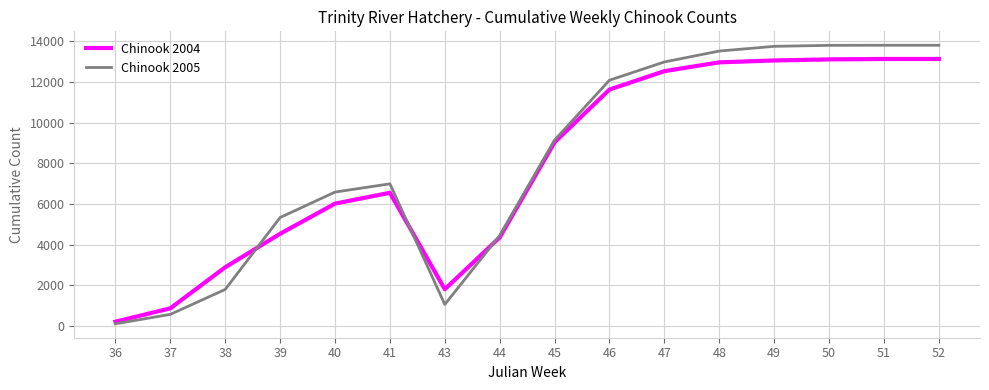

List the series in order of their overall mean, lowest first.

Chinook 2004, Chinook 2005